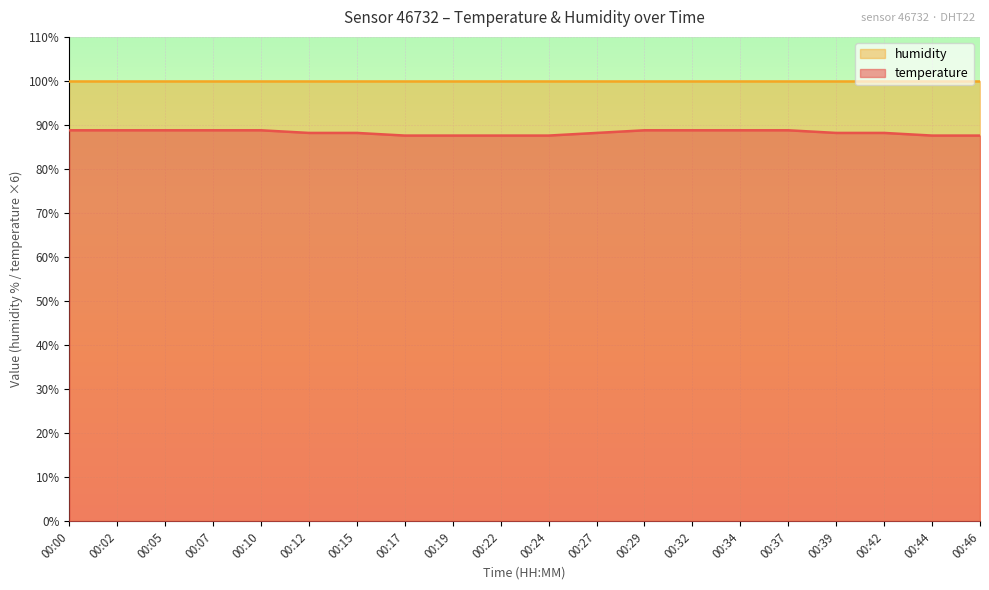

Count the values in the range 87 to 88.

6